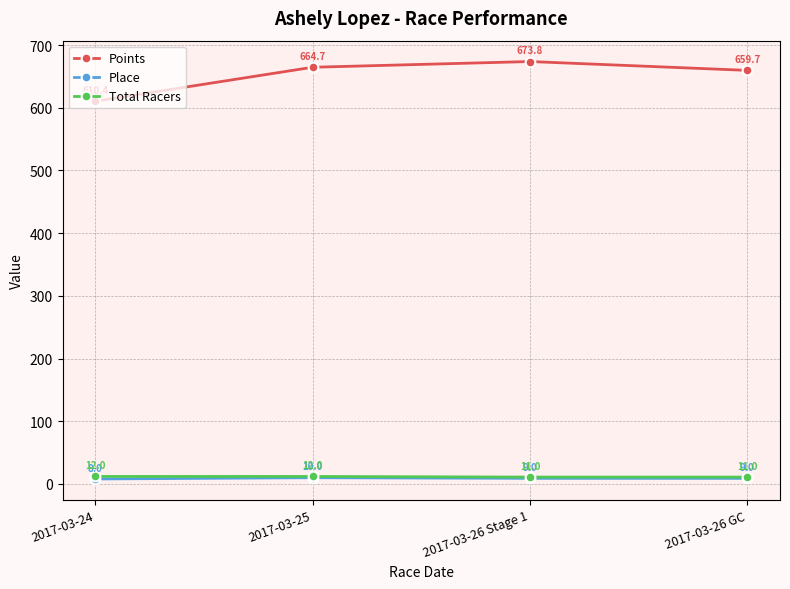

Is the value of Place at 2017-03-24 greater than the value of Points at 2017-03-26 GC?

No